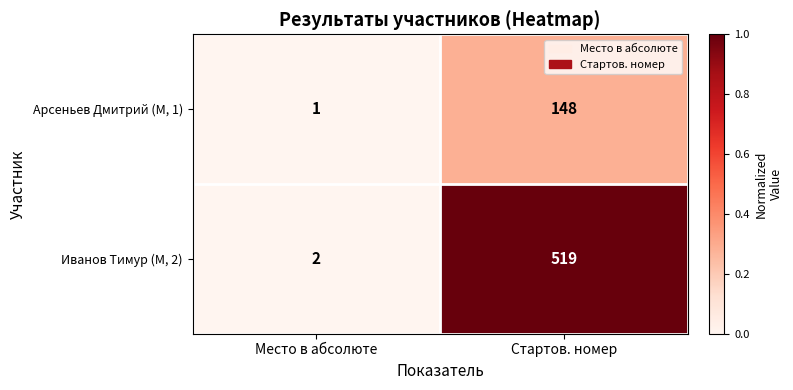

What is the difference between the maximum and minimum values in the Иванов Тимур (М, 2) series?

517